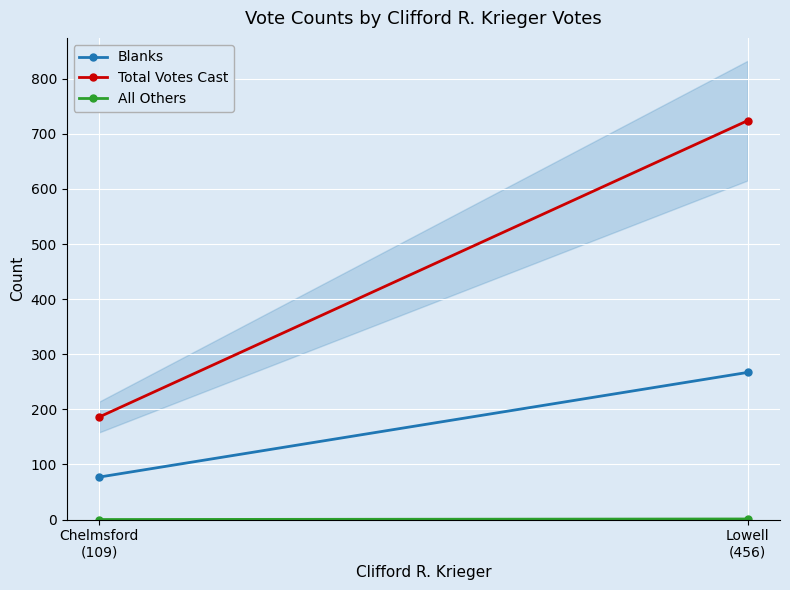

Rank the series at Chelmsford
(109) from highest to lowest value.

Total Votes Cast, Blanks, All Others